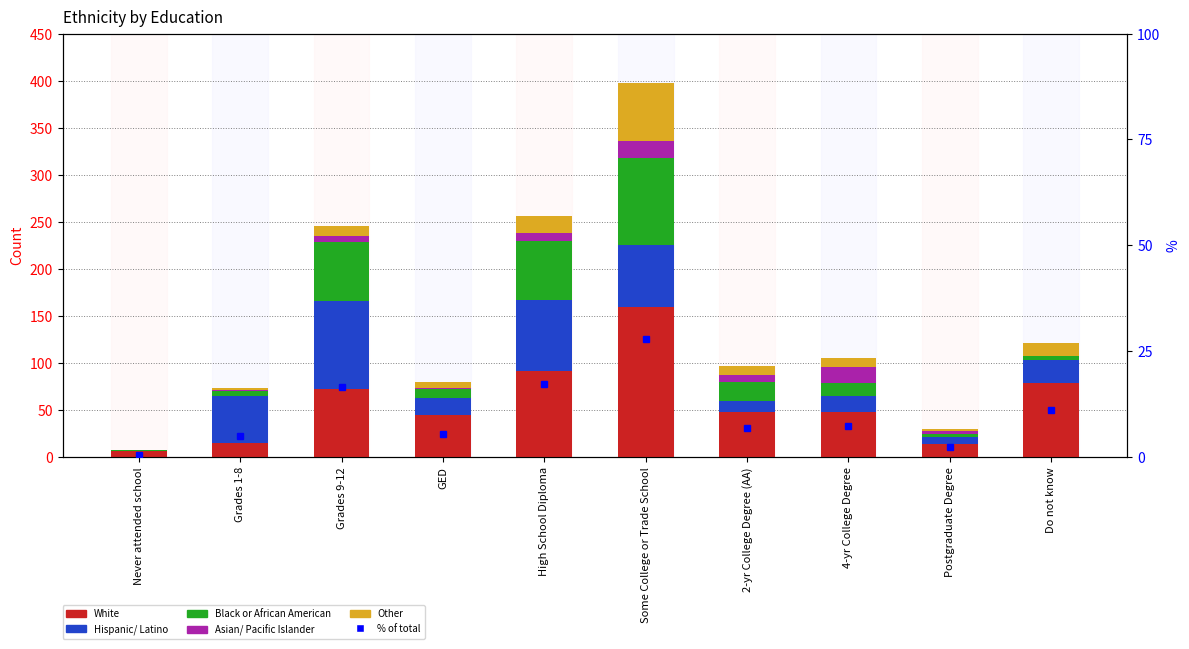

What is the difference between the maximum and minimum values in the Asian/ Pacific Islander series?

18.0